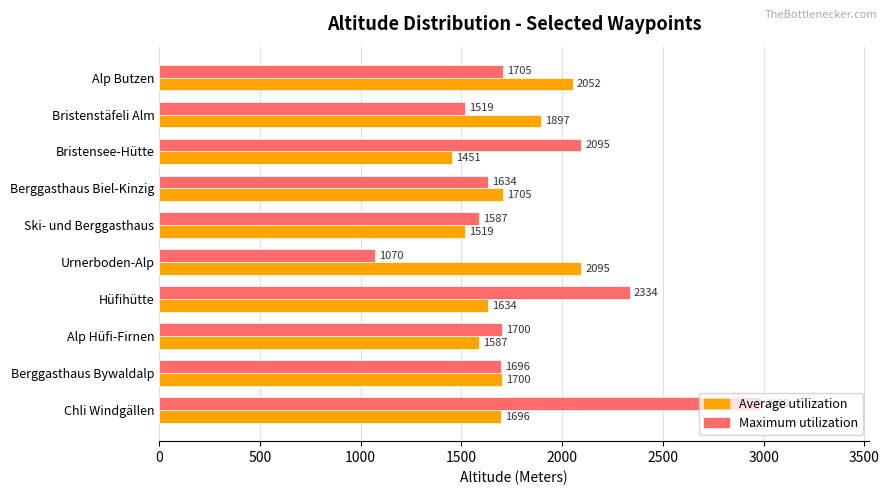

Is the value of Maximum utilization at Alp Hüfi-Firnen greater than the value of Average utilization at Alp Butzen?

No